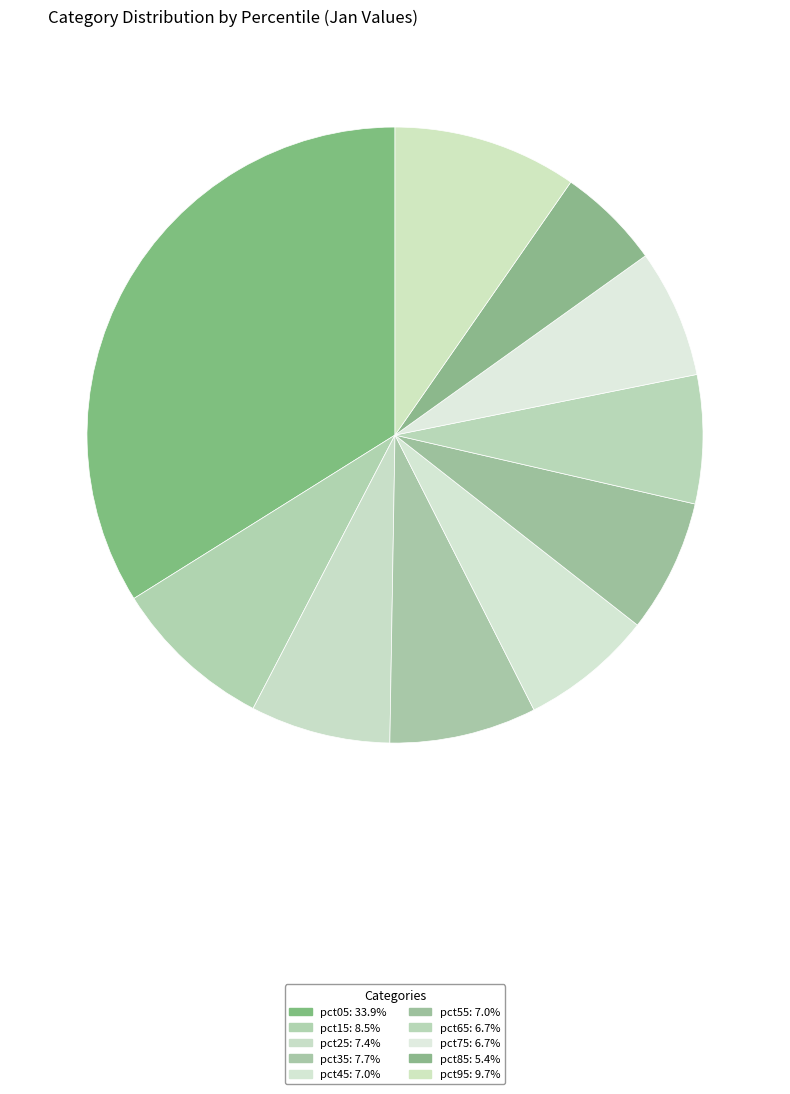

What percentage is the pct95 slice, to the nearest percent?

10%